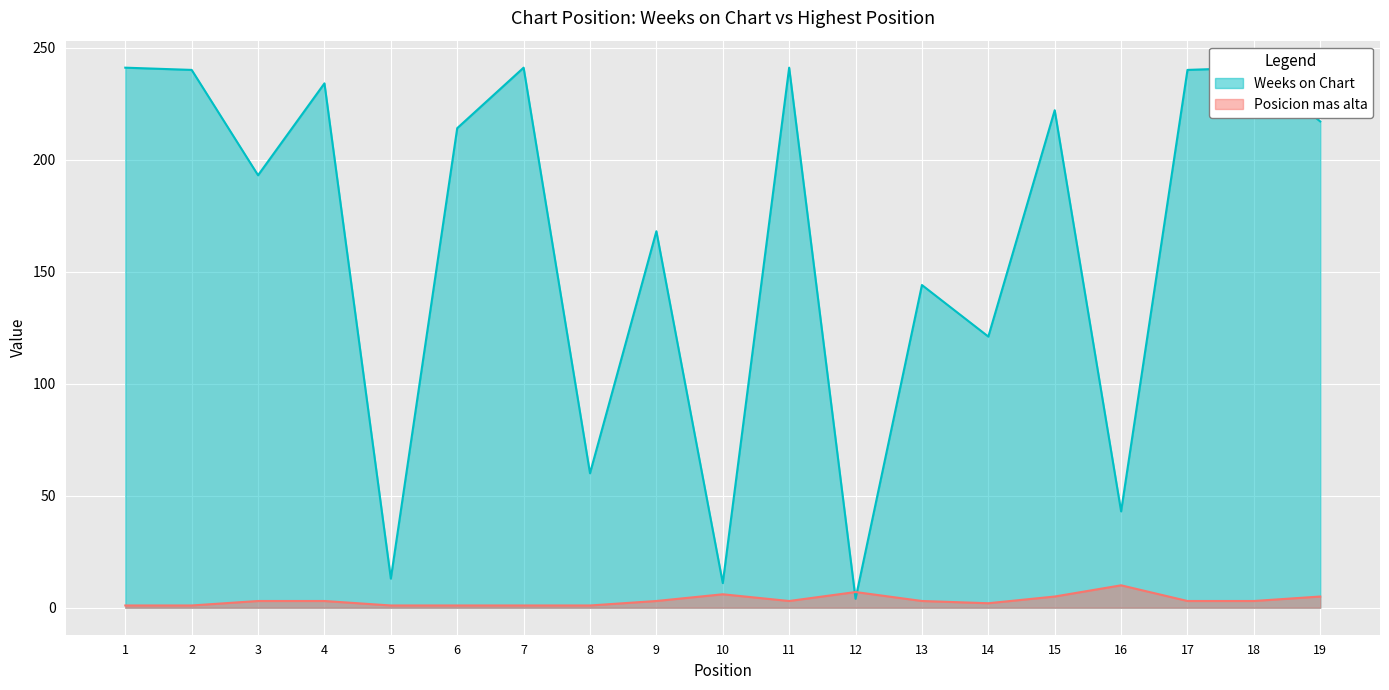

What is the minimum value shown in the chart?

1